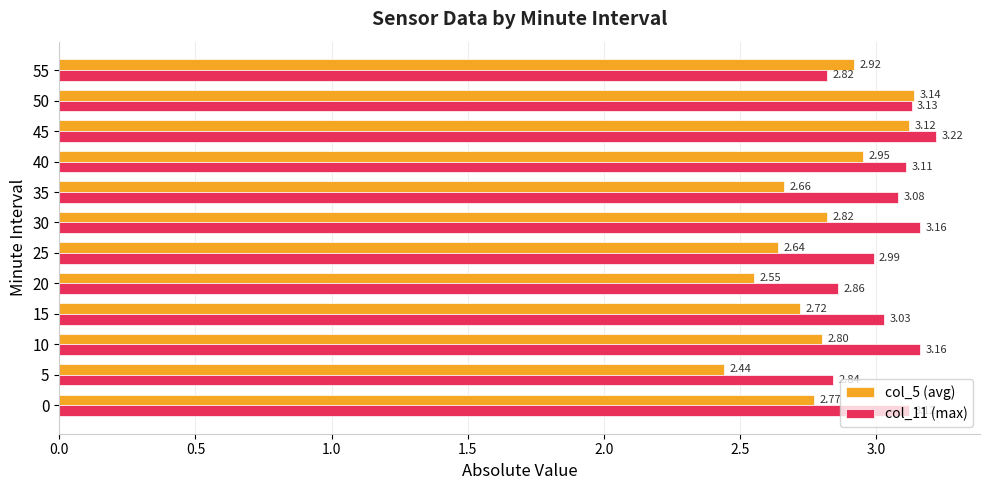

Which series has the largest total across all categories?

col_11 (max)